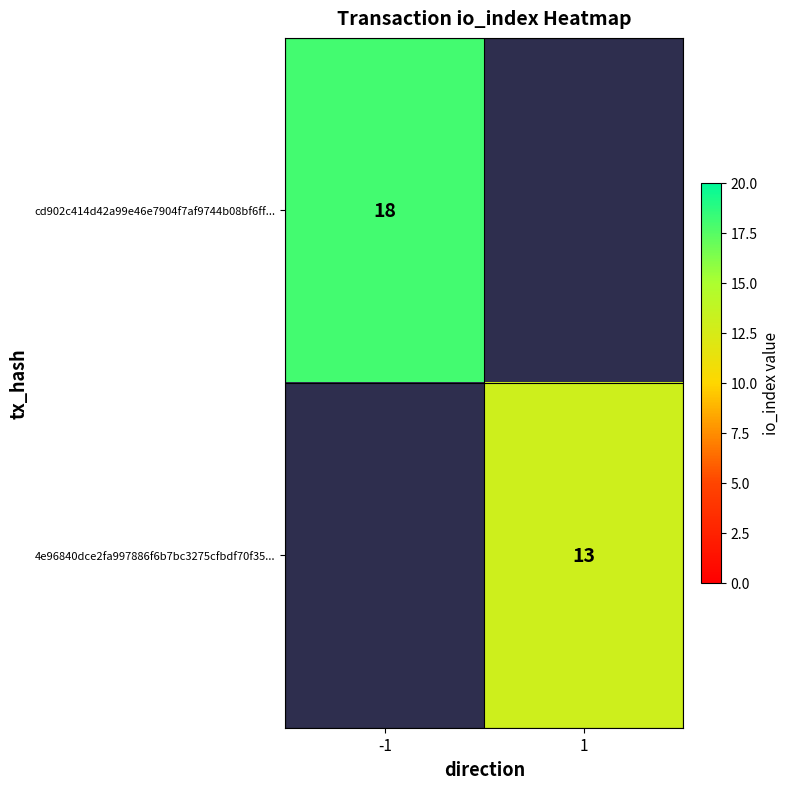

Is it true that cd902c414d42a99e46e7904f7af9744b08bf6ff... equals 18 at -1?

True